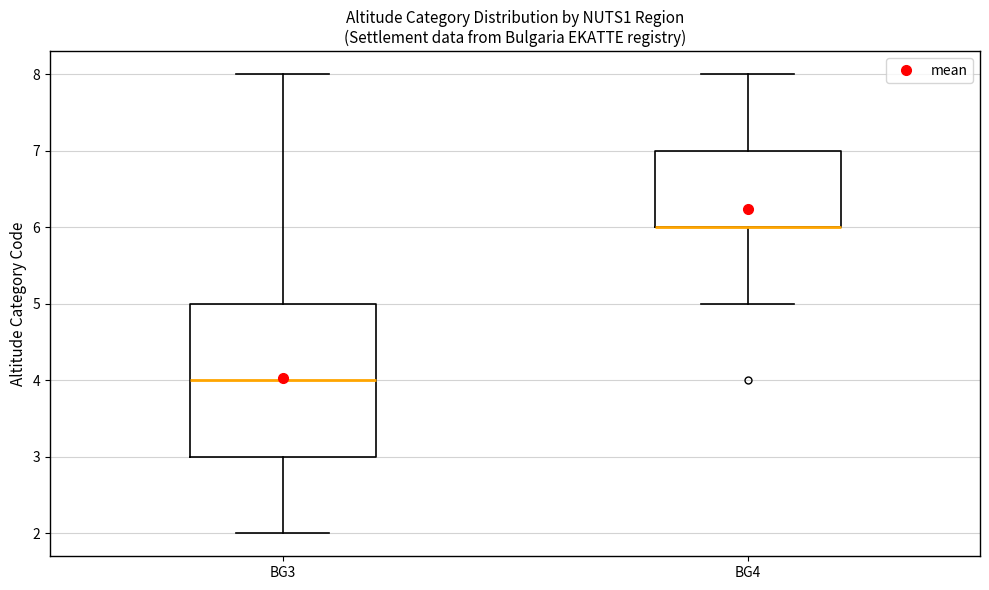

Comparing the boxes themselves (not the whiskers), which one is the tallest?

BG3